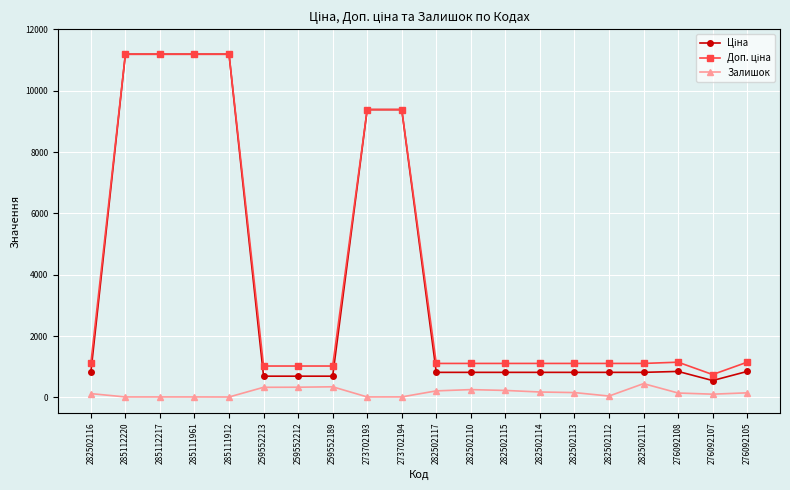

True or false: Залишок has more than 2 points higher than both neighbors.

True